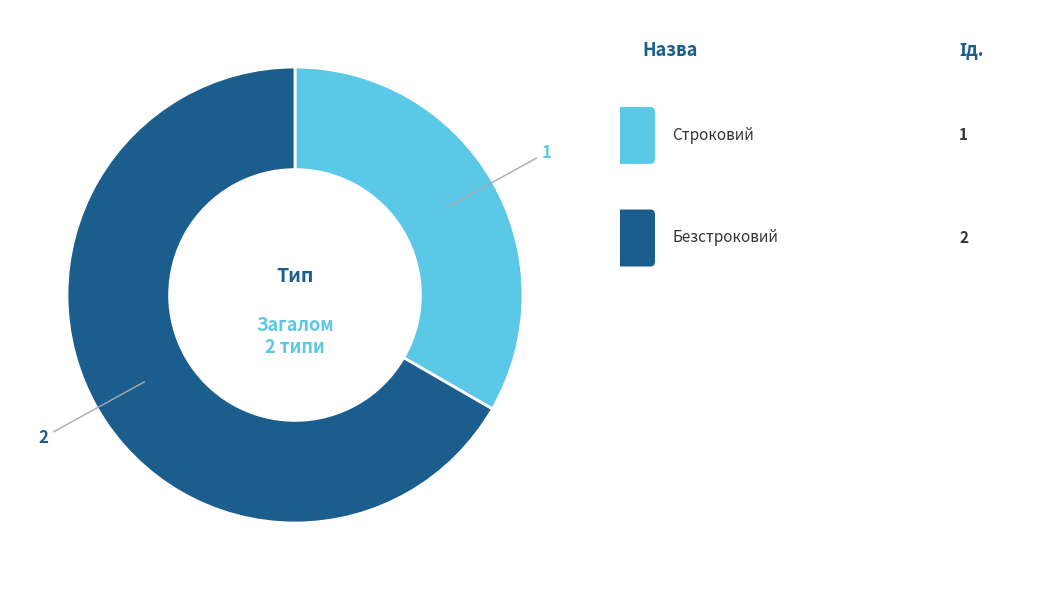

Is there a majority slice in this chart?

Yes